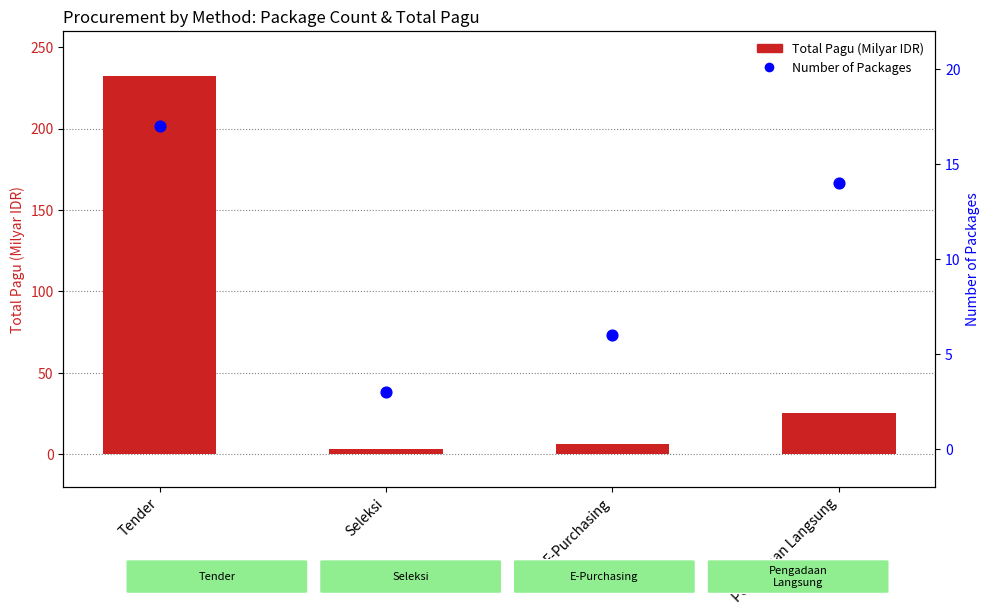

What are all the series names shown in the legend?

Total Pagu (Milyar IDR), Number of Packages